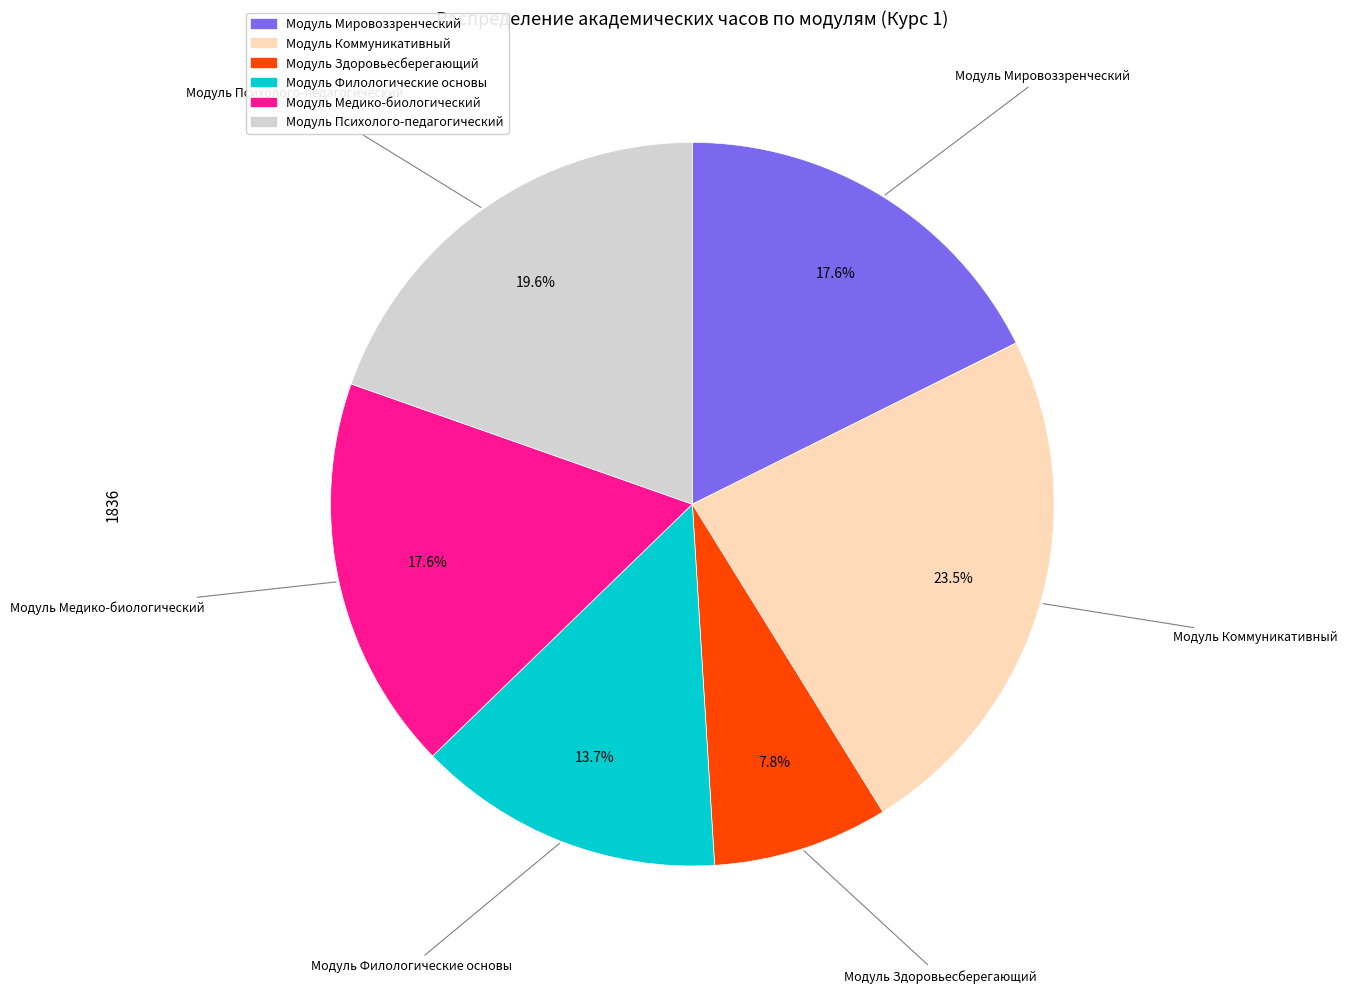

The Модуль Здоровьесберегающий slice represents 20% of the pie. True or false?

False